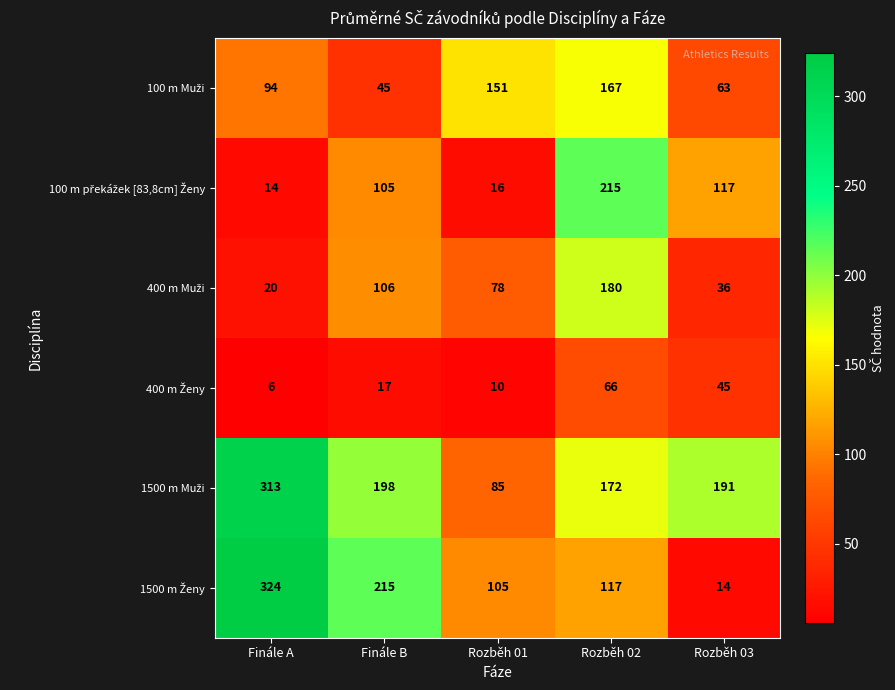

What is the difference between the highest and lowest values at Rozběh 03?

177